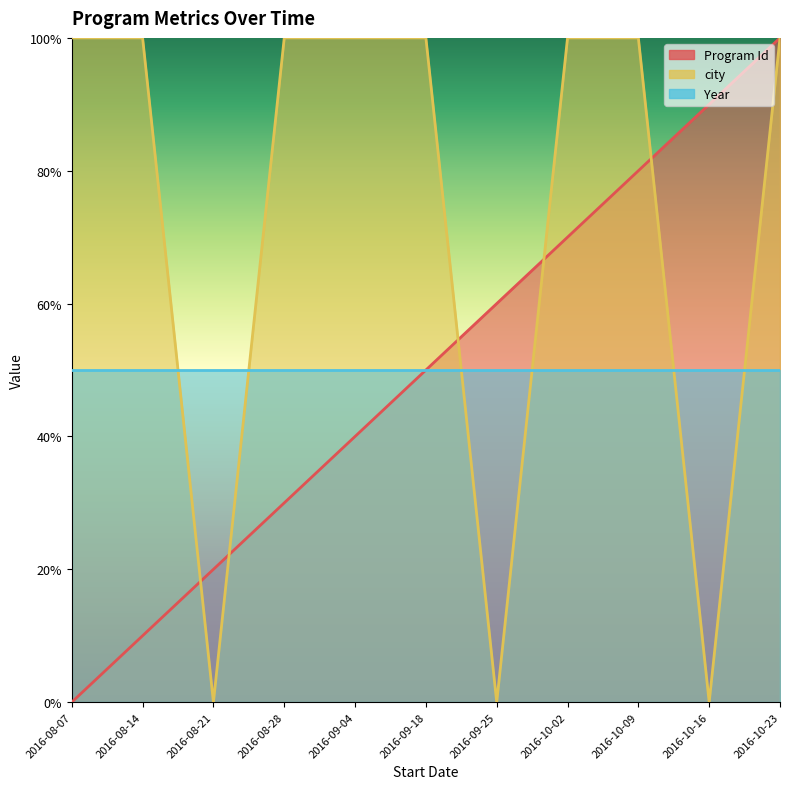

Between 2016-08-28 and 2016-10-23, which is larger?

2016-10-23